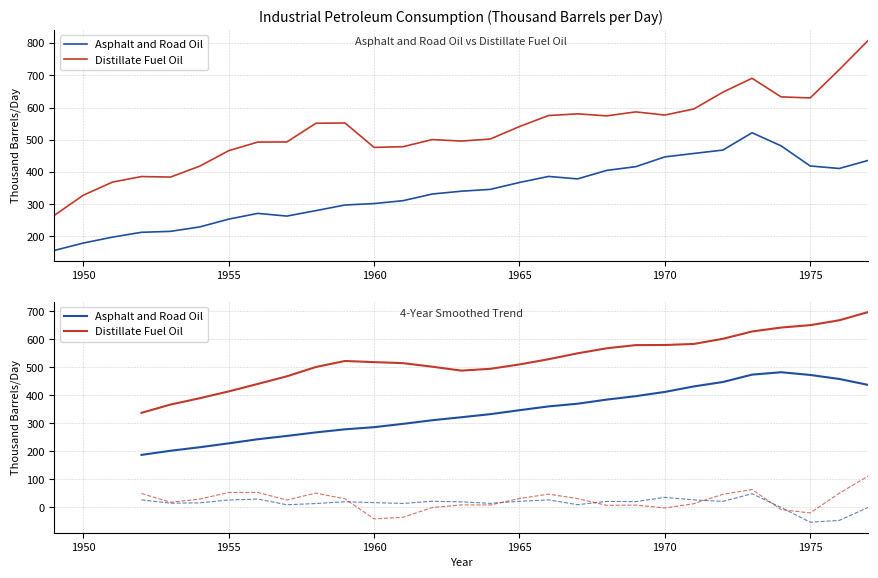

List the series in order of their overall mean, highest first.

Distillate Fuel Oil, Asphalt and Road Oil